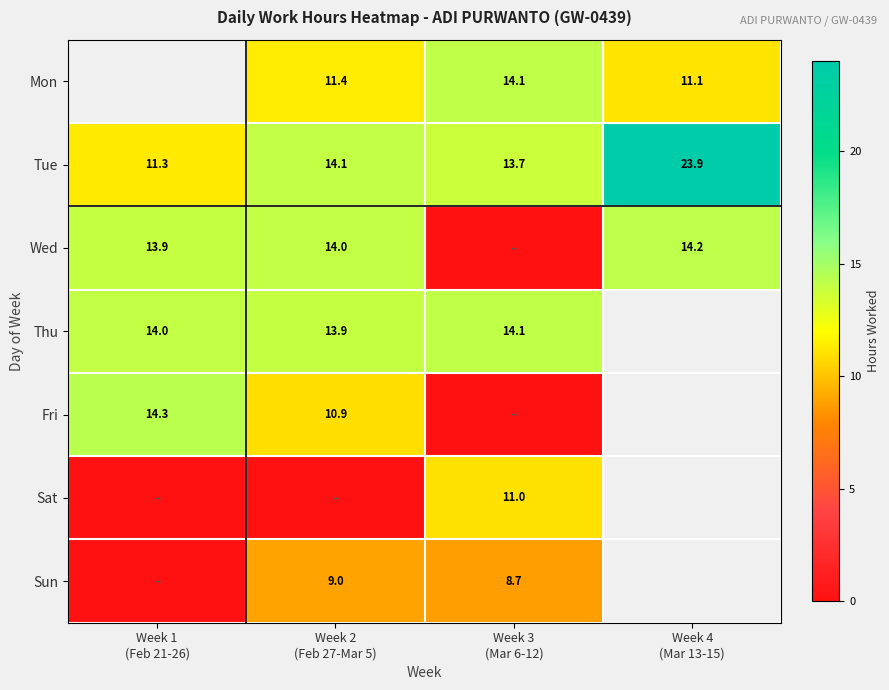

At Week 3 (Mar 6-12), list the series in order from smallest to largest.

Wed, Fri, Sun, Sat, Tue, Mon, Thu